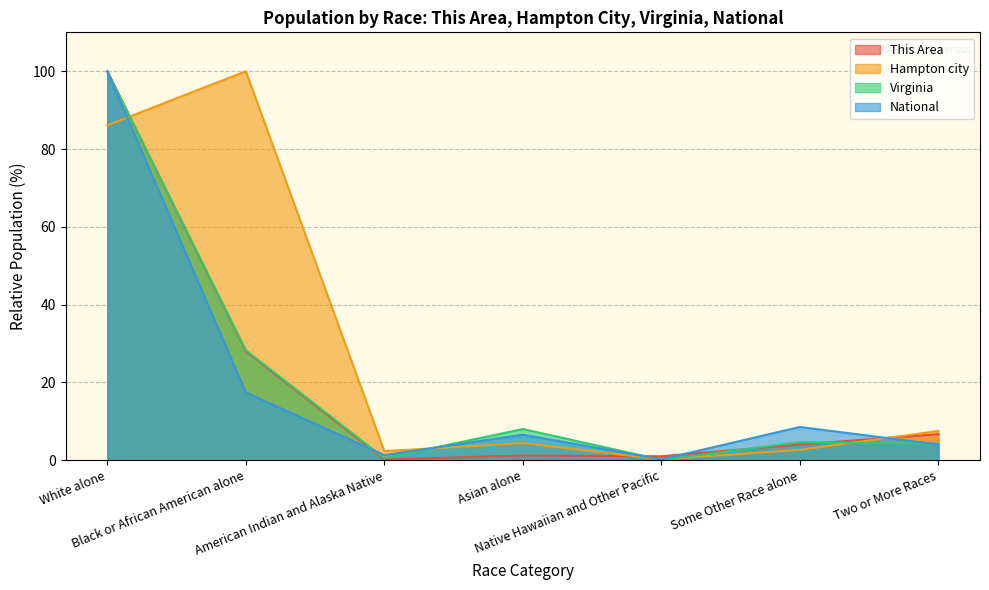

Which category has the highest value in the National series?

White alone